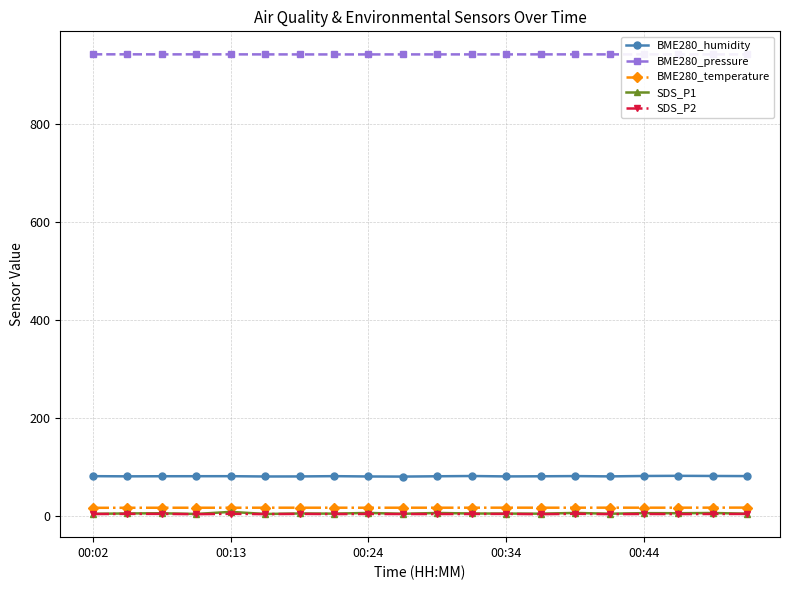

True or false: BME280_temperature and BME280_humidity cross at least once.

False